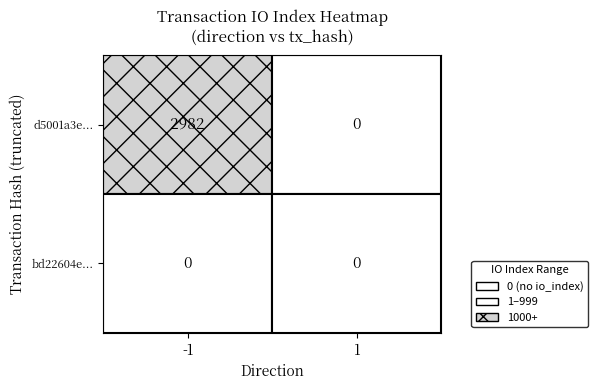

Which series has the widest spread of values?

d5001a3e...